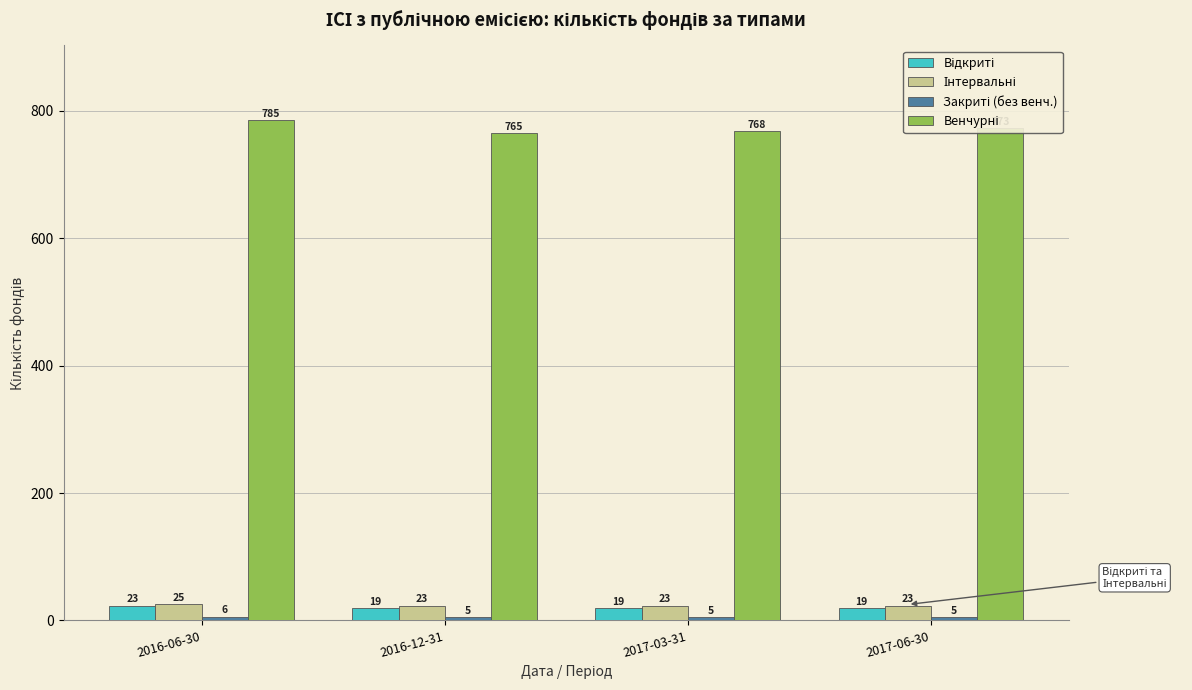

At which category is the sum across all series the highest?

2016-06-30